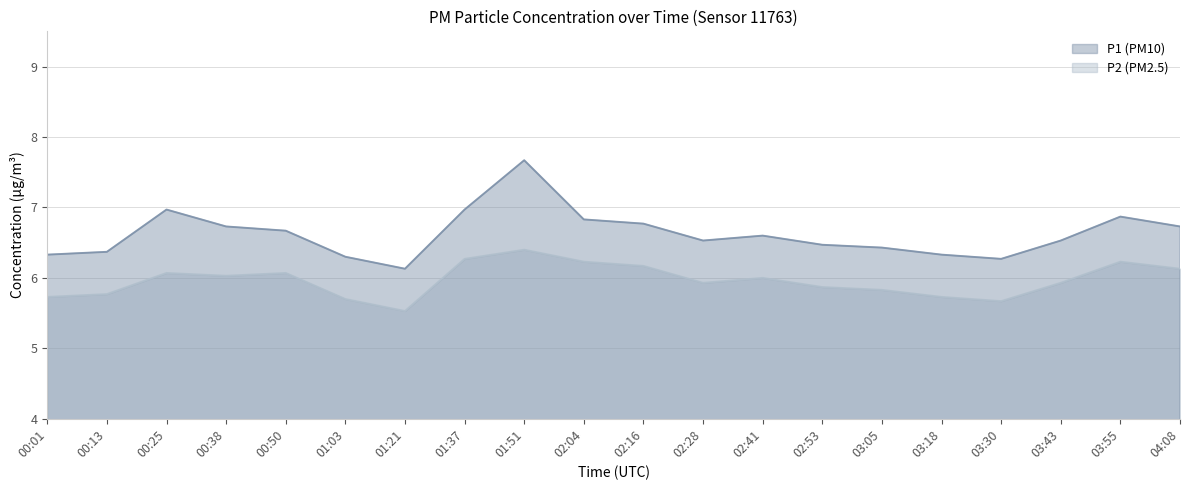

Is it true that P1 equals 11.0 at 02:28?

False